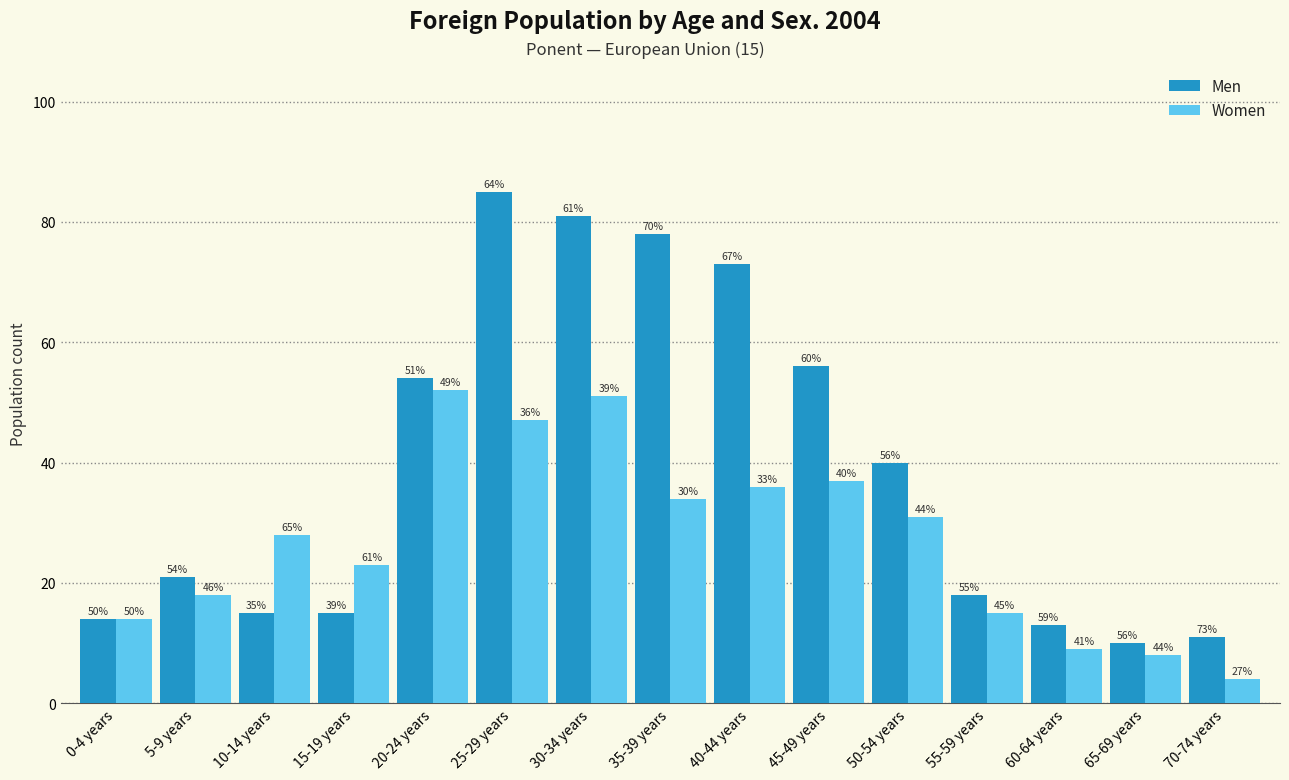

What are all the series names shown in the legend?

Men, Women